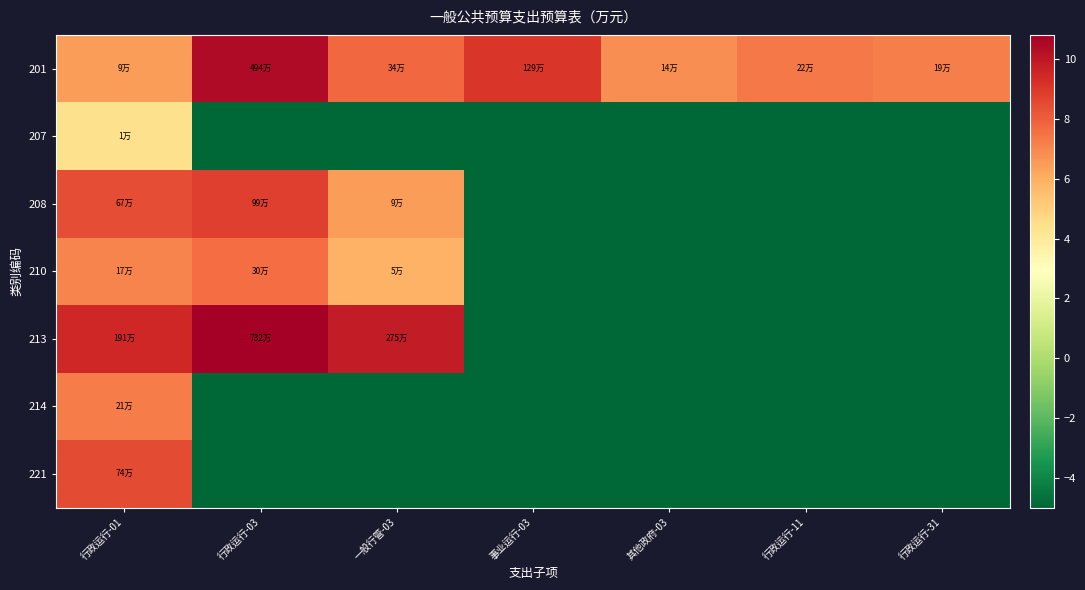

What is the total value across all series at 行政运行-03?

22.7